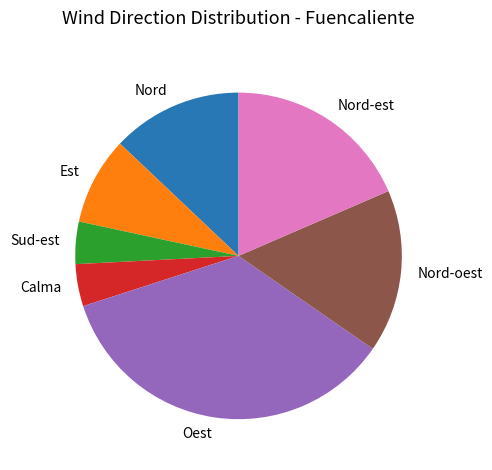

True or false: Nord-est accounts for 19% of the total.

True